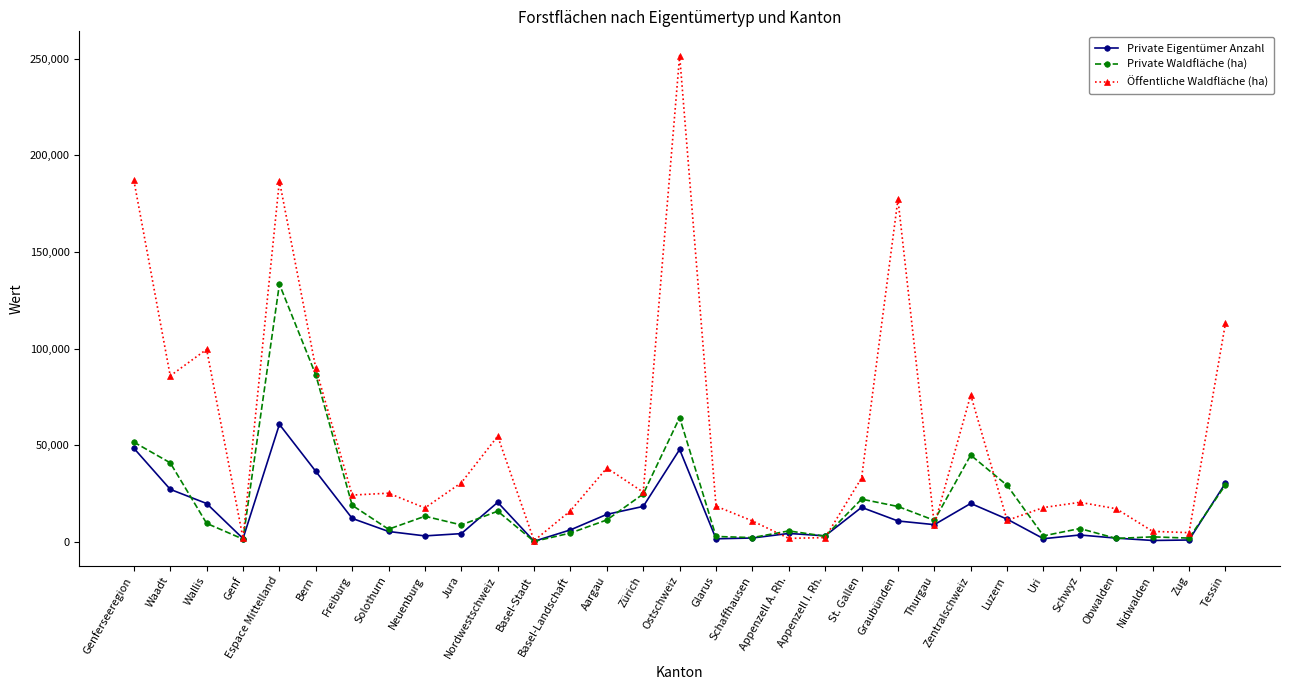

At which category does Private Eigentümer Anzahl reach its first local valley?

Genf